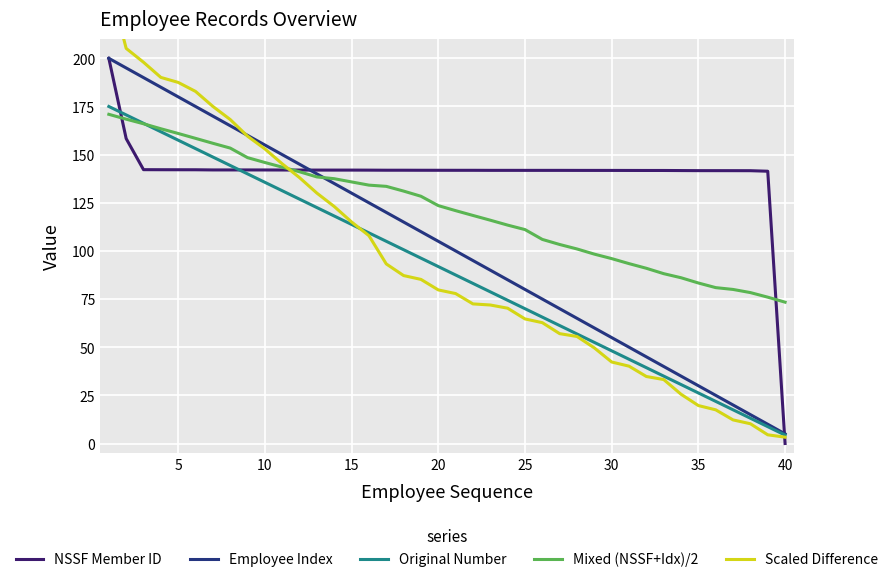

True or false: NSSF Member ID and Employee Index cross at least once.

True